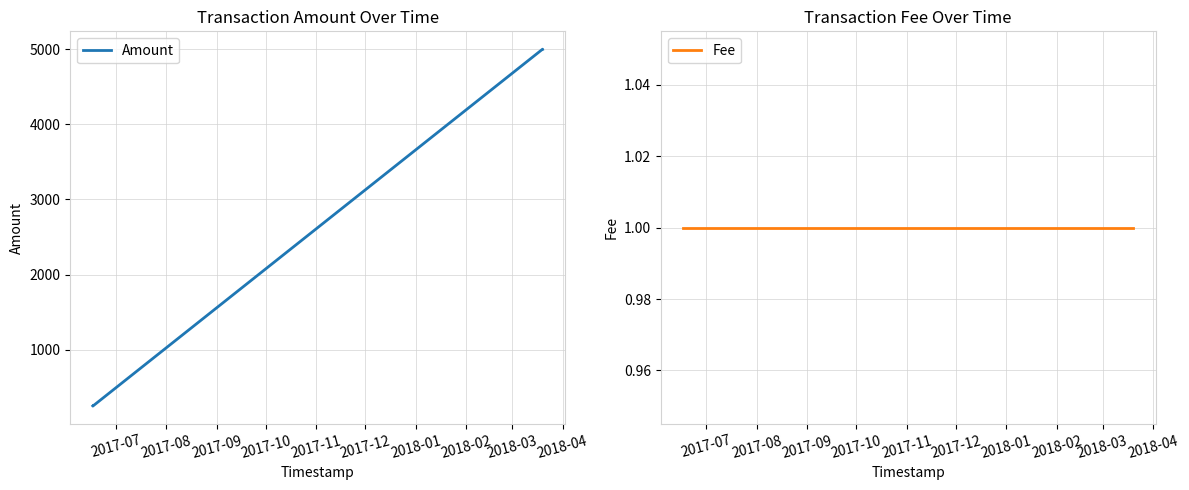

What are all the series names shown in the legend?

Amount, Fee